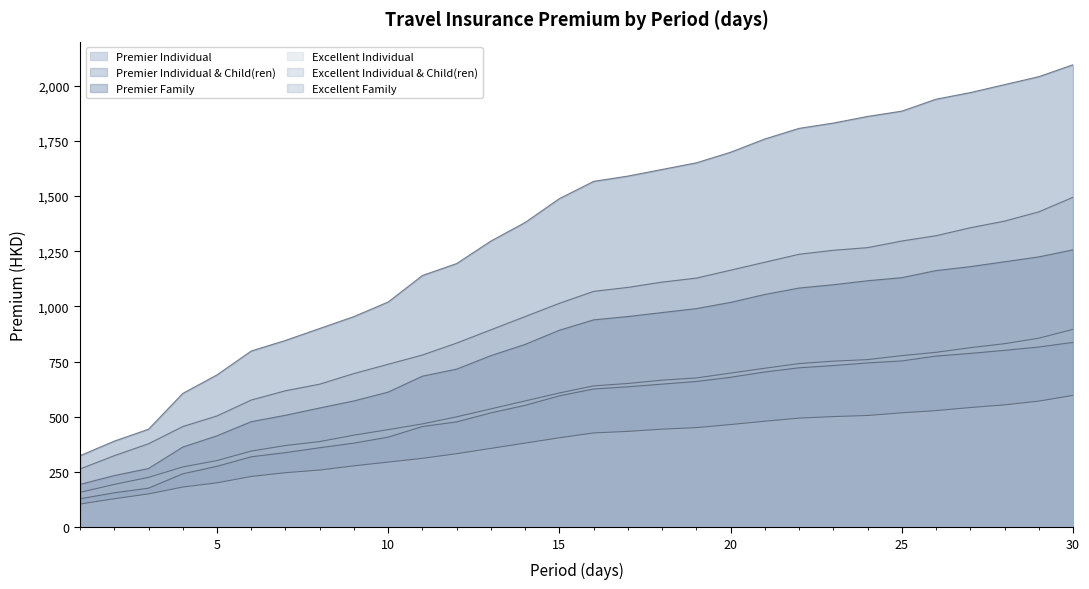

Which series has the widest spread of values?

Premier Family